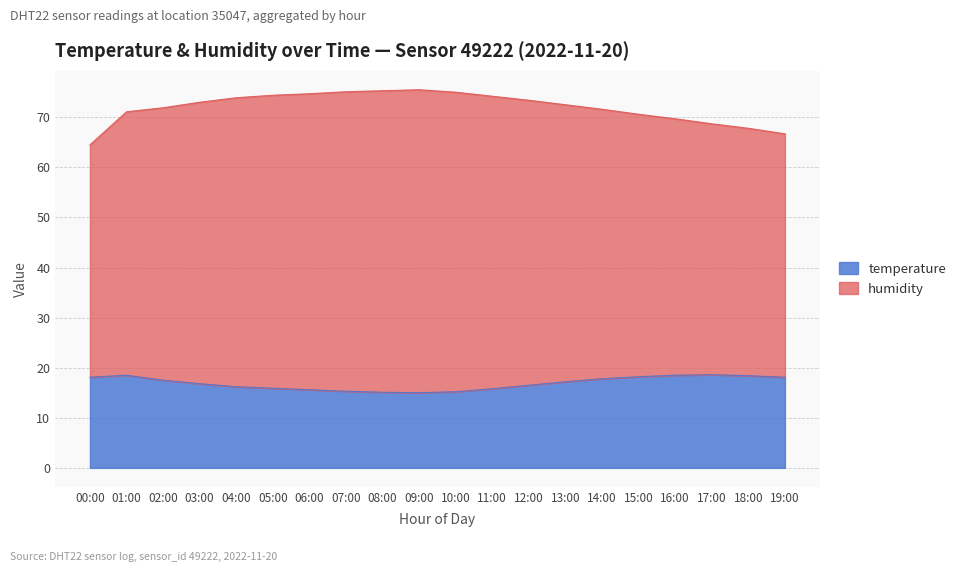

What is the maximum value for temperature?

18.6